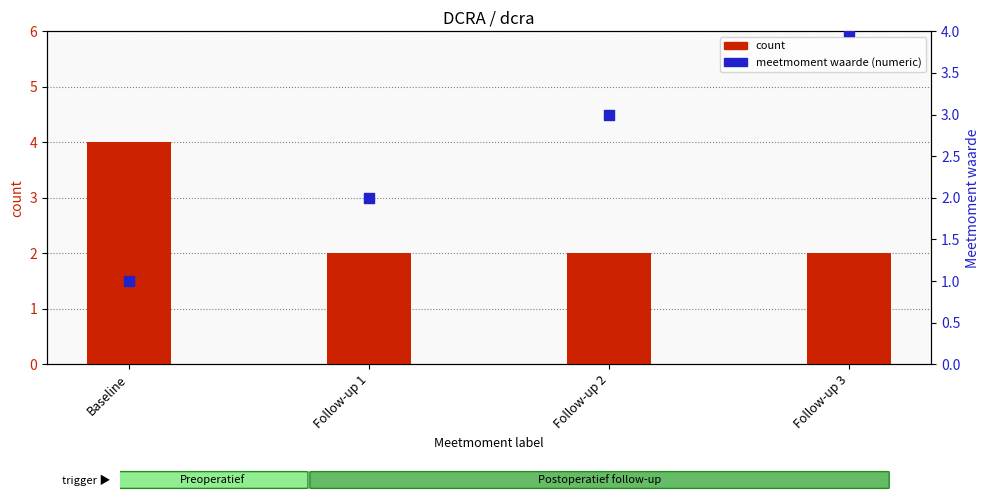

What is the total value across all series at Baseline?

5